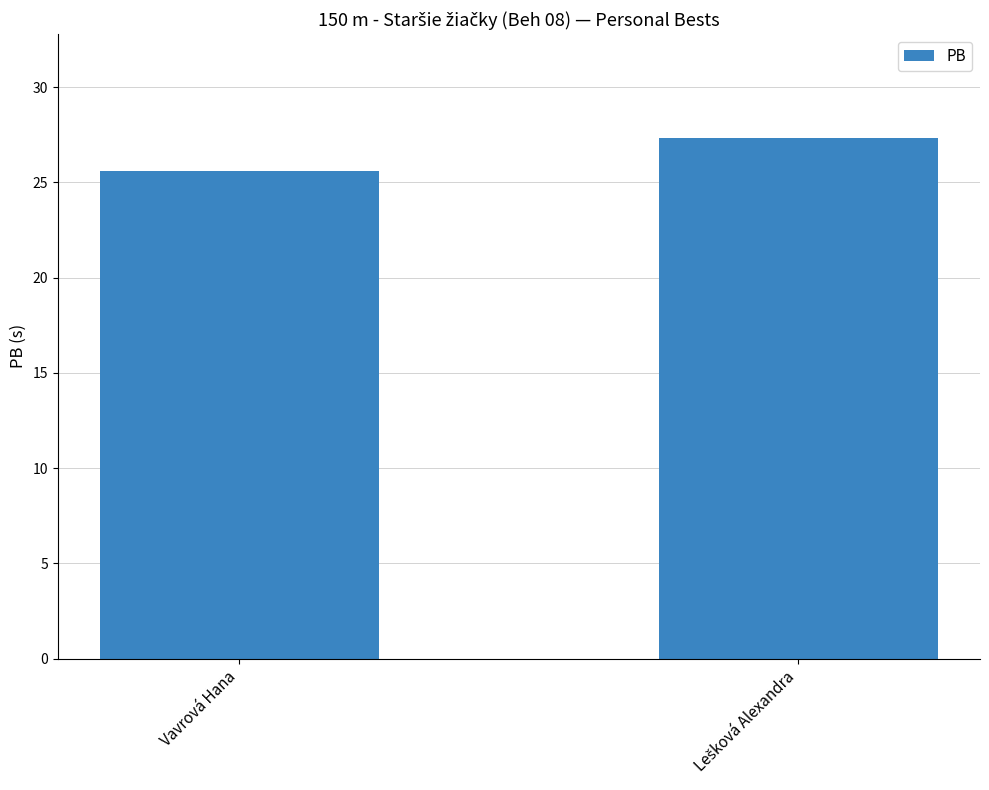

At which label is the value closest to 26?

Vavrová Hana